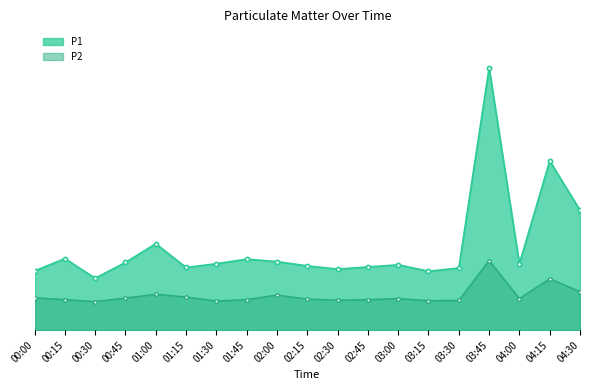

How many interior local peaks does the P1 series have?

6